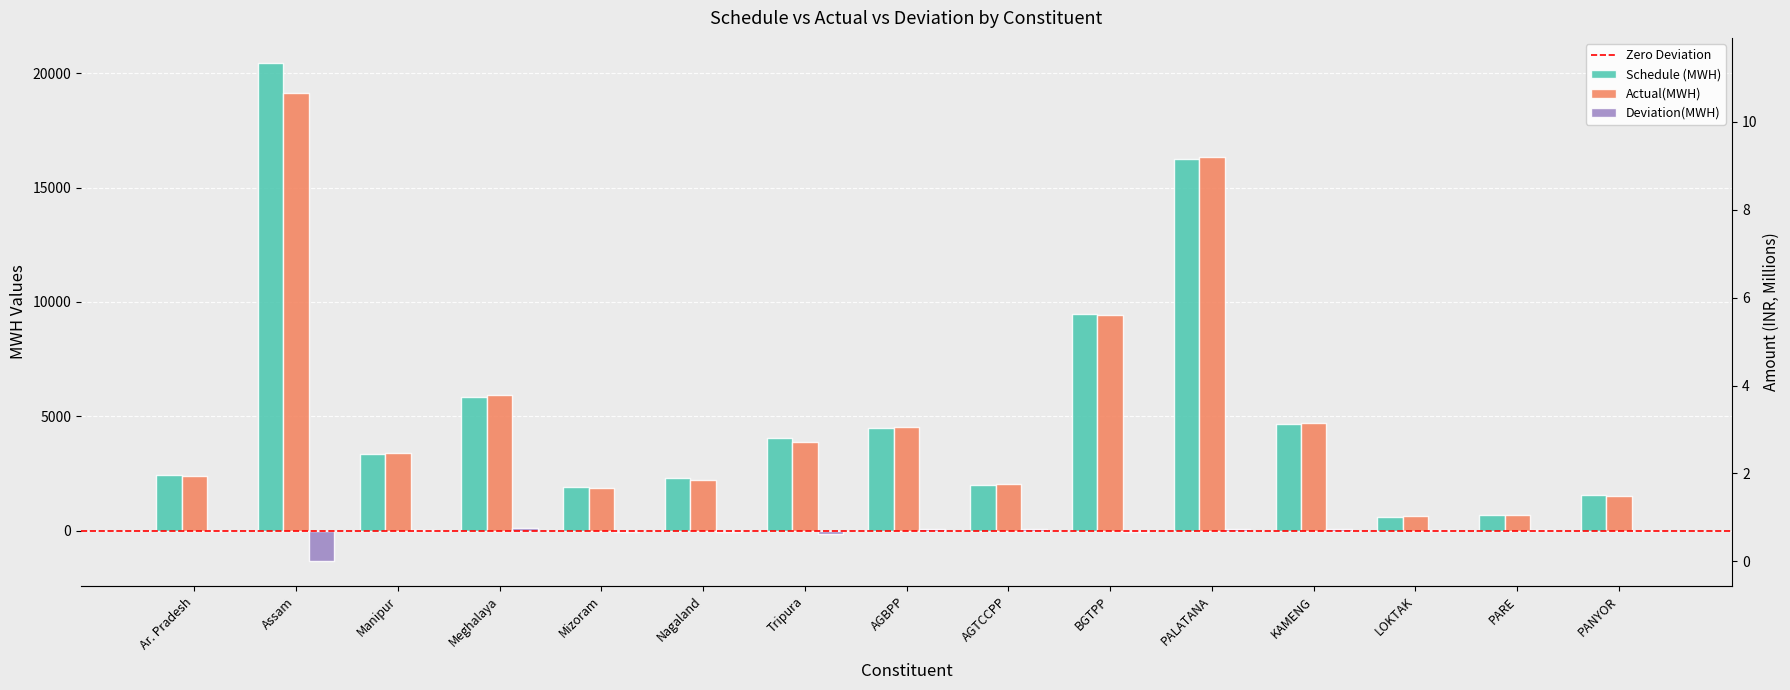

Which has a higher value, AGTCCPP or LOKTAK?

AGTCCPP